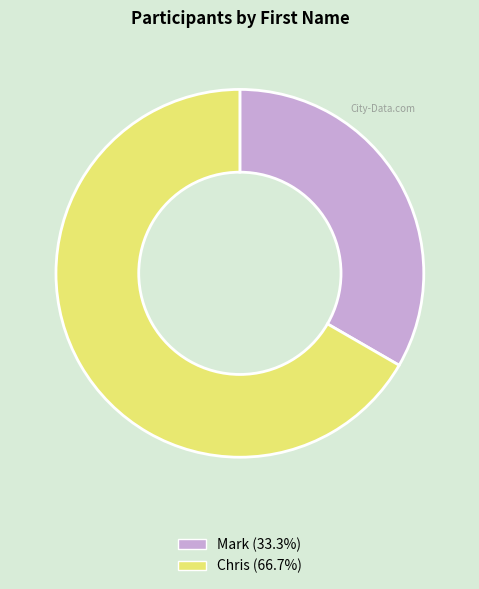

Rank the categories by value from highest to lowest.

Chris, Mark